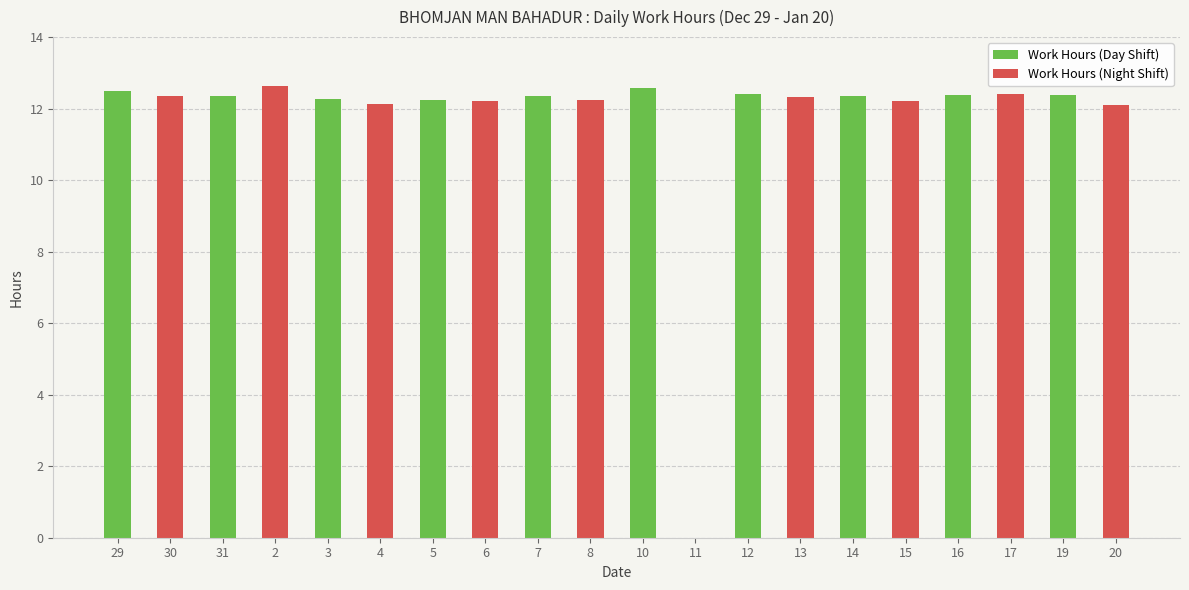

What is the ratio of the value at 15 to the value at 14?

1.0